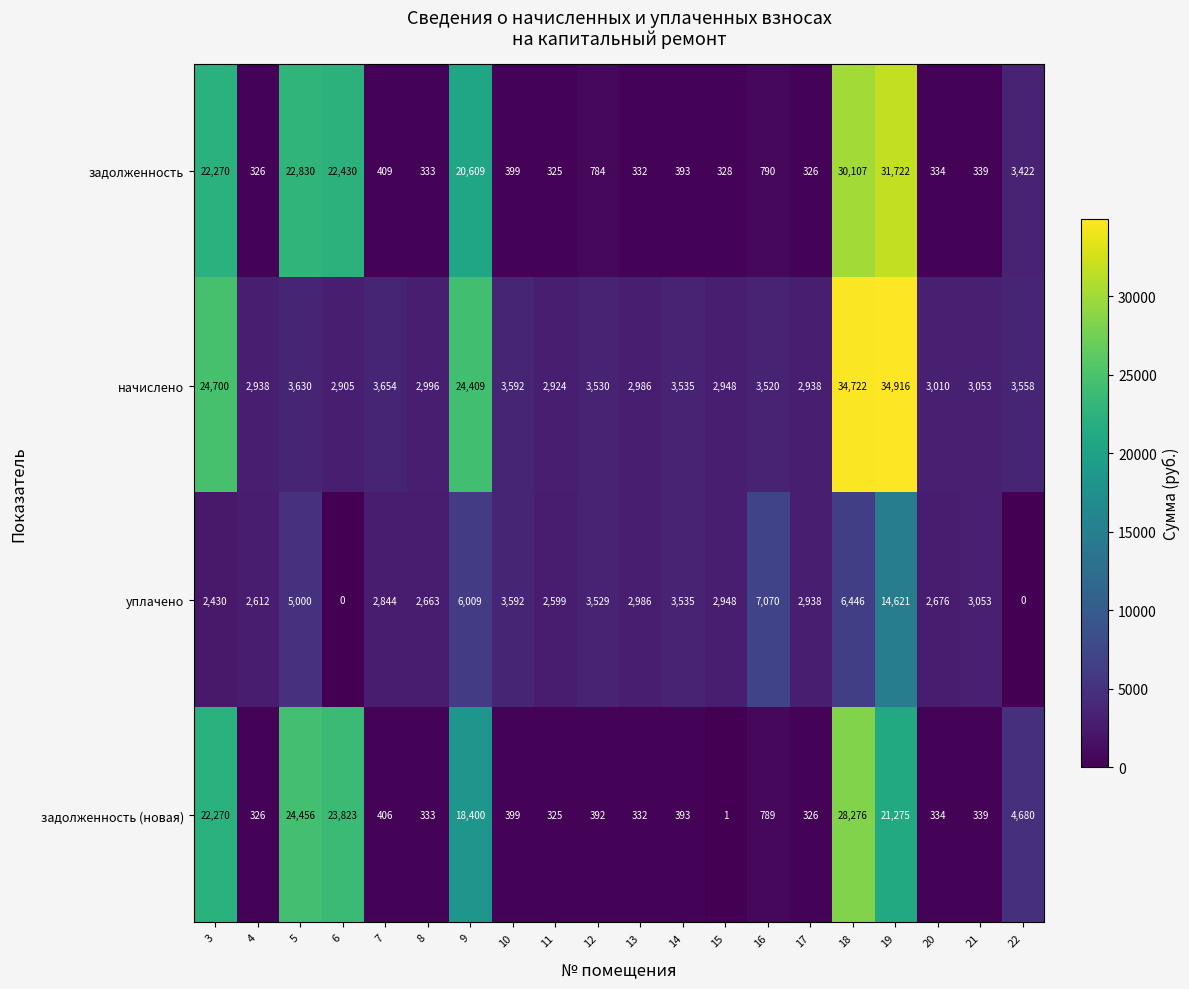

Which series has the widest spread of values?

начислено